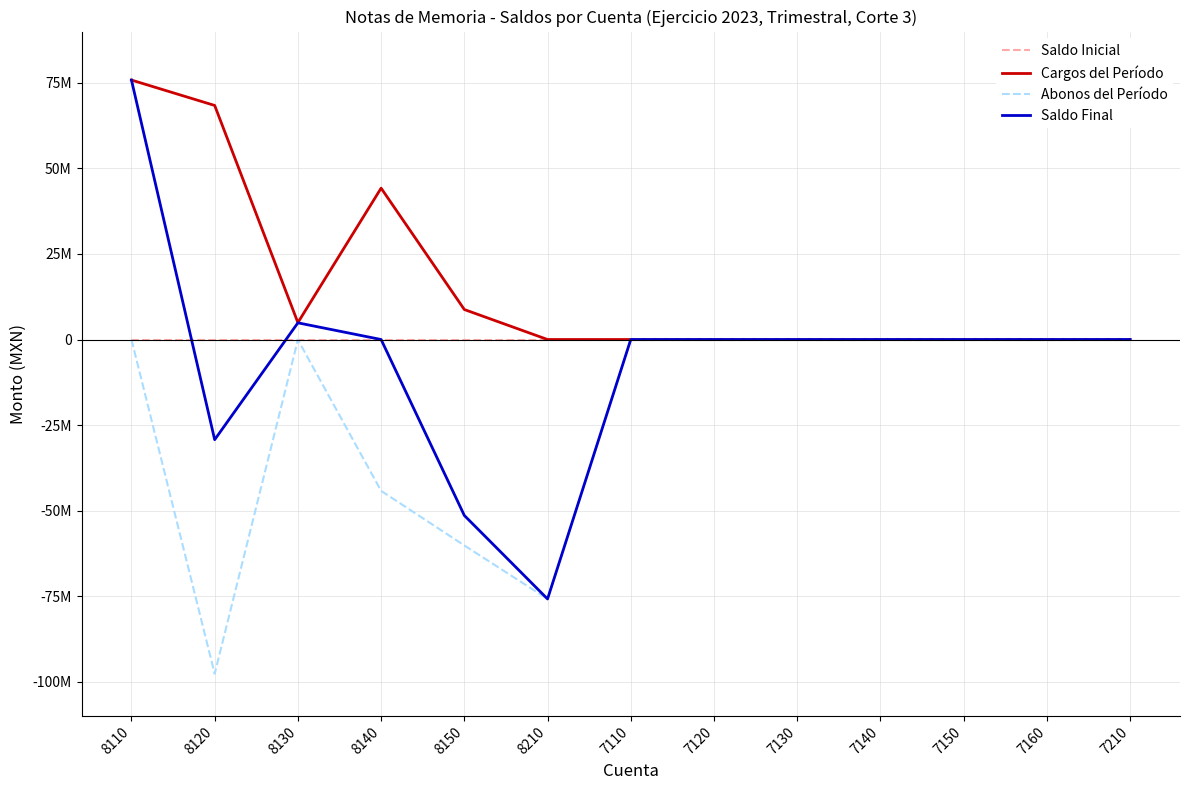

What is the greatest value displayed?

75824419.1